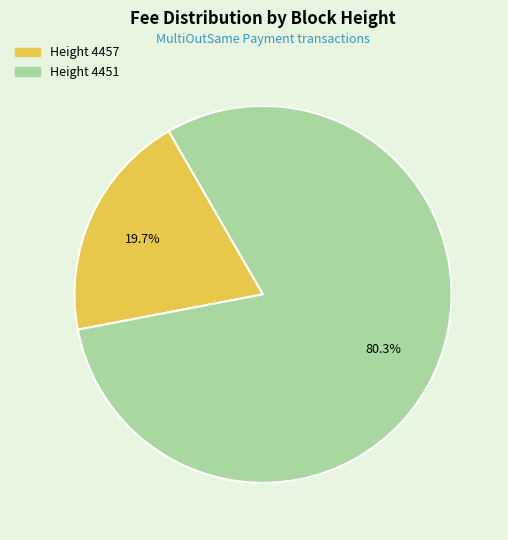

How many slices are in this pie chart?

2